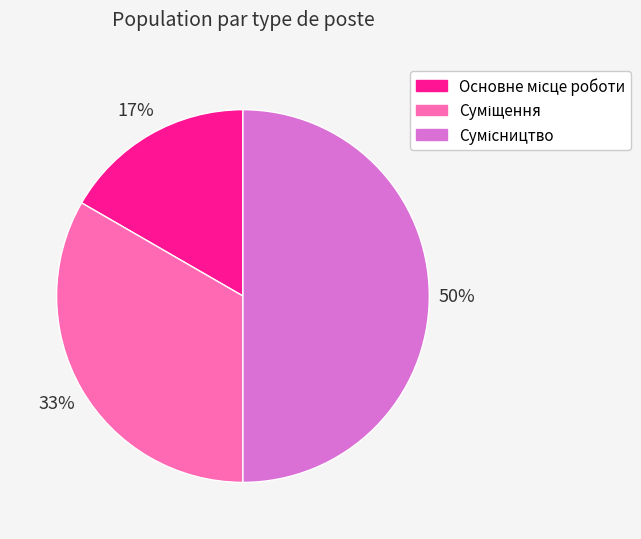

To the nearest percent, what is the average slice percentage?

33%